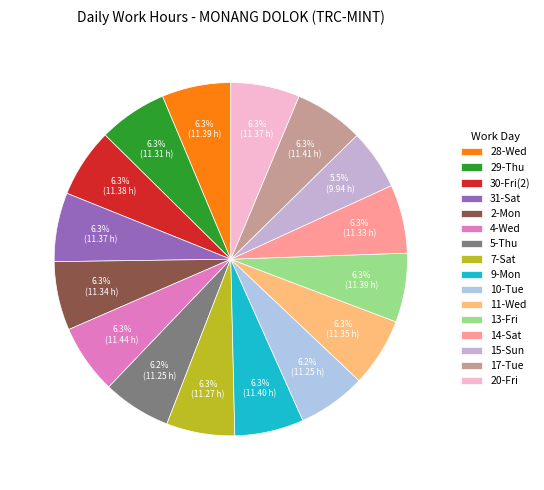

Rank the categories by value from highest to lowest.

4-Wed, 17-Tue, 9-Mon, 28-Wed, 13-Fri, 30-Fri(2), 31-Sat, 20-Fri, 11-Wed, 2-Mon, 14-Sat, 29-Thu, 7-Sat, 5-Thu, 10-Tue, 15-Sun